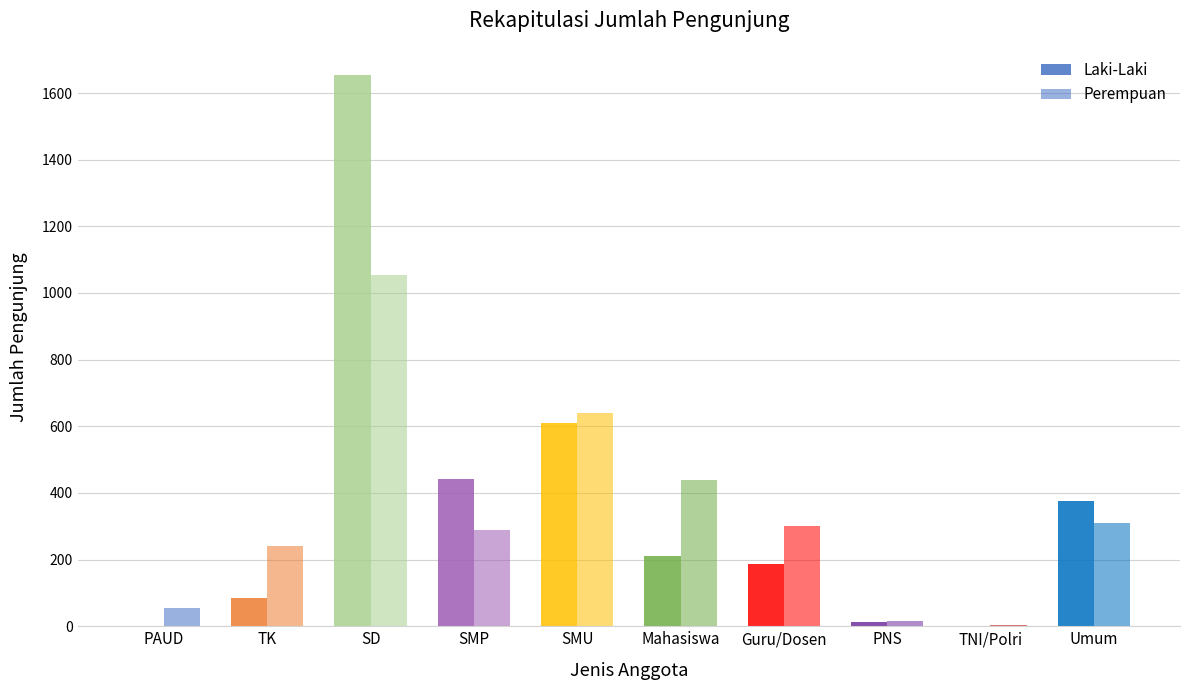

What is the difference between the highest and lowest values at TNI/Polri?

5